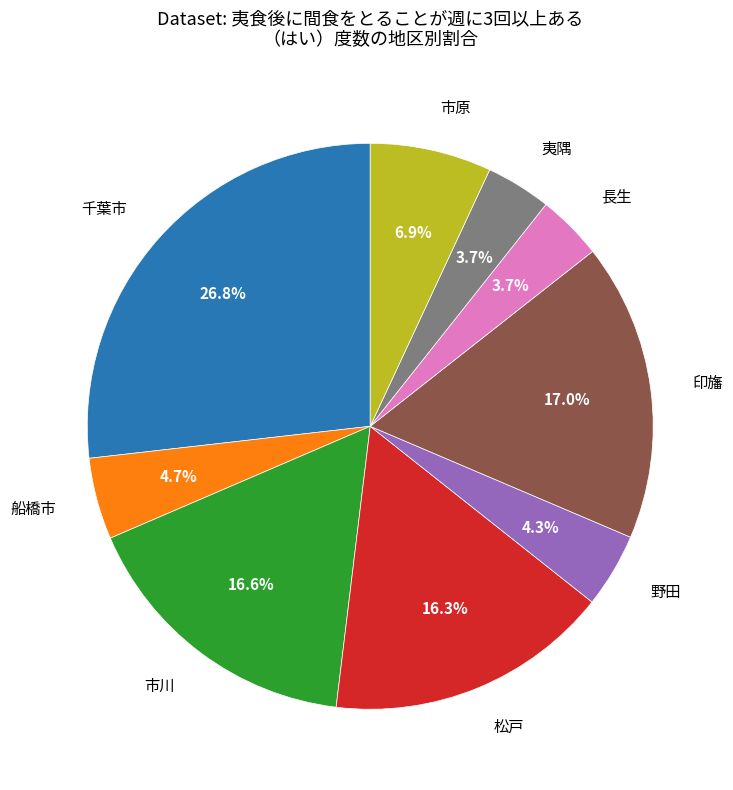

How many segments does this pie chart have?

9